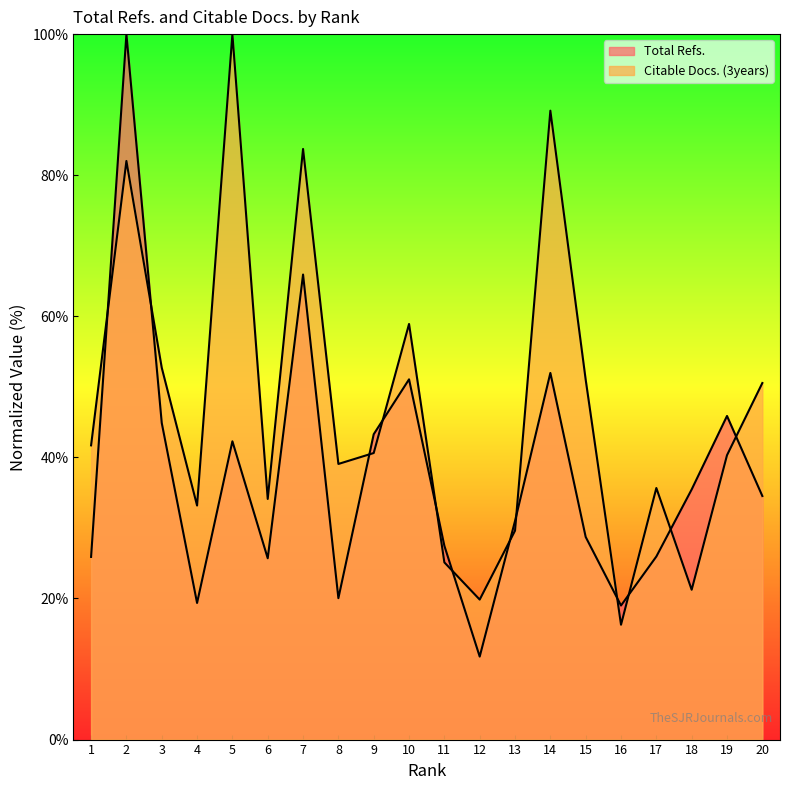

What is the value of the Total Refs. point at the 4th from the left?

19.4